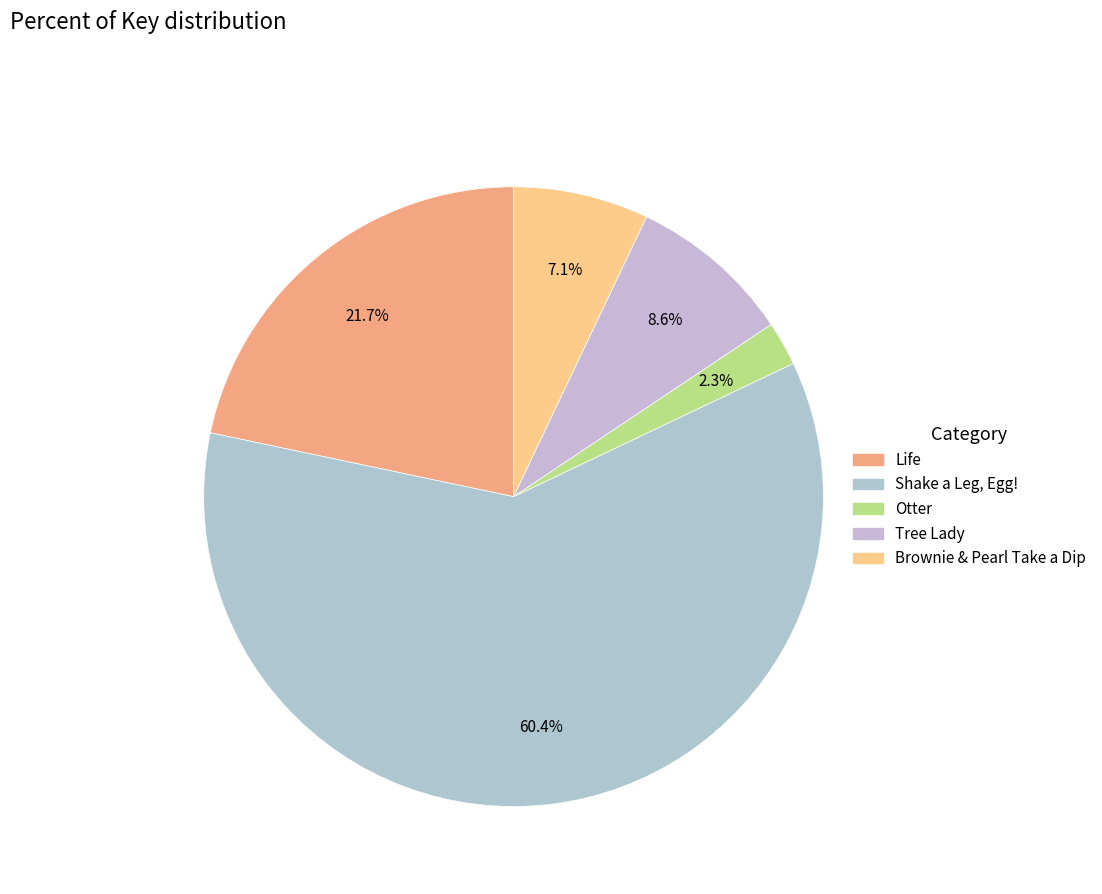

Count the number of slices in the pie.

5